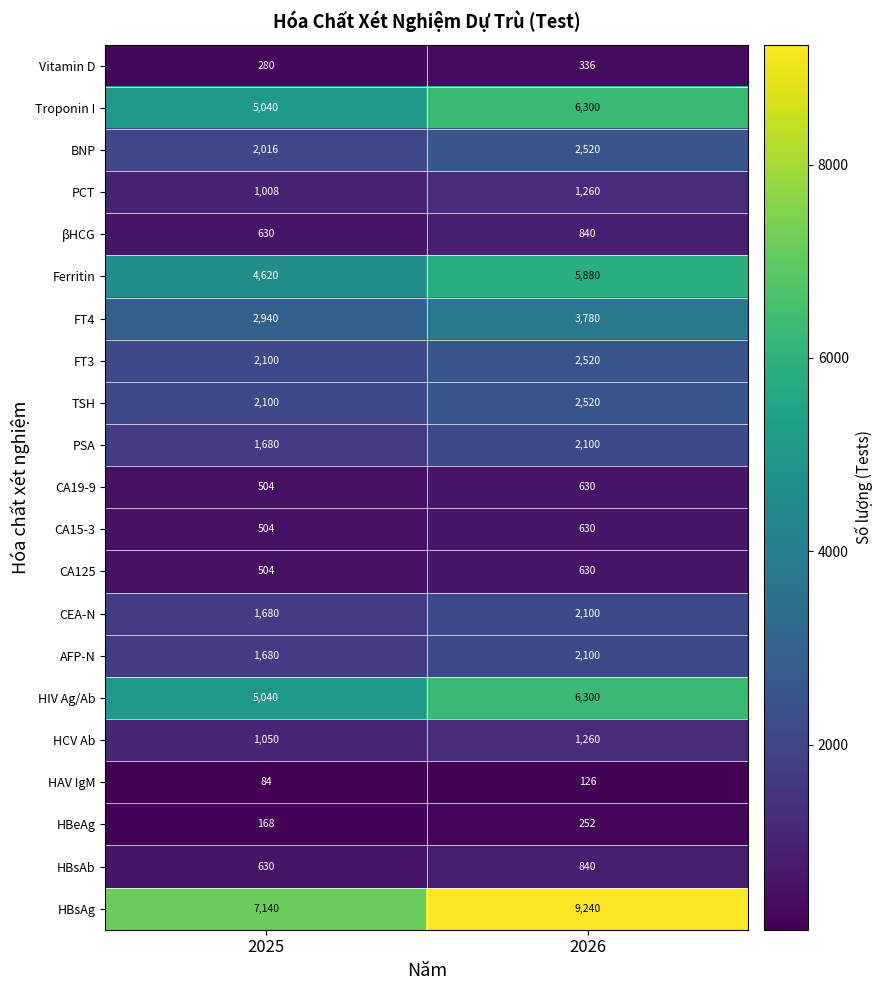

What is the difference between the CA19-9 values at 2025 and 2026?

126